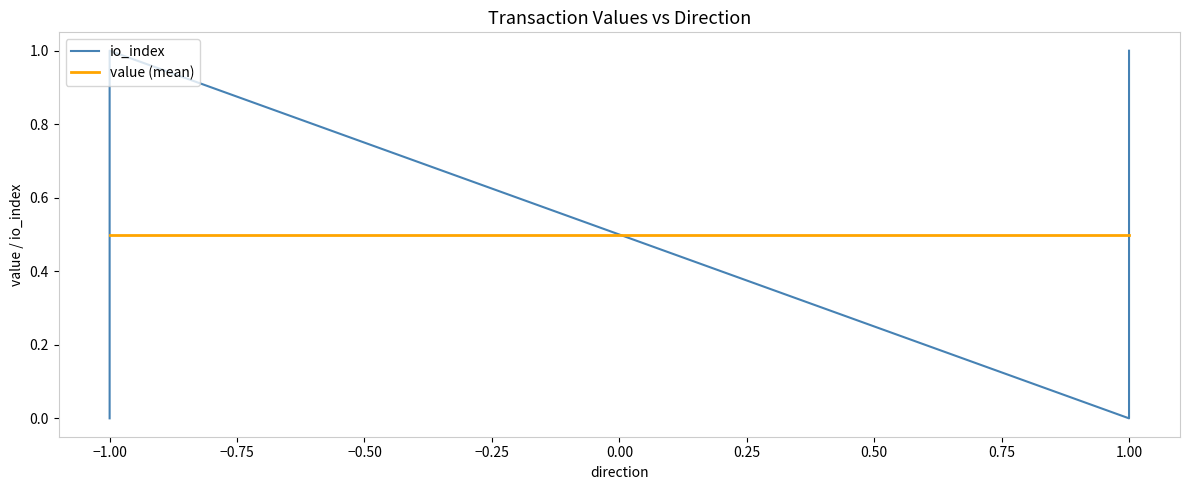

The io_index series shows -0.5 at −1.00. True or false?

False